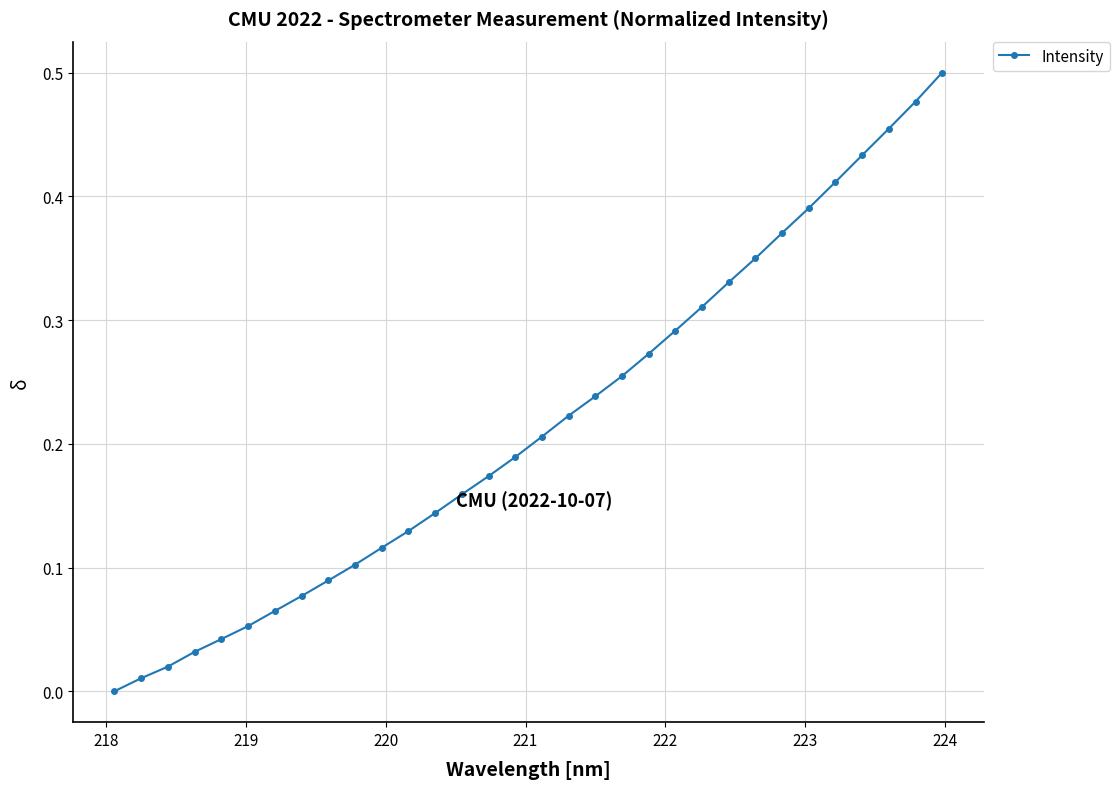

True or false: there are more than 2 points higher than both neighbors.

False